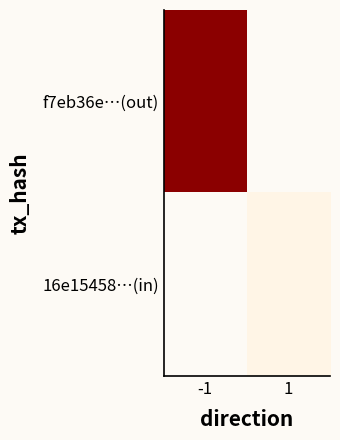

Is it true that 16e15458…(in) equals 818026740.4 at 1?

False